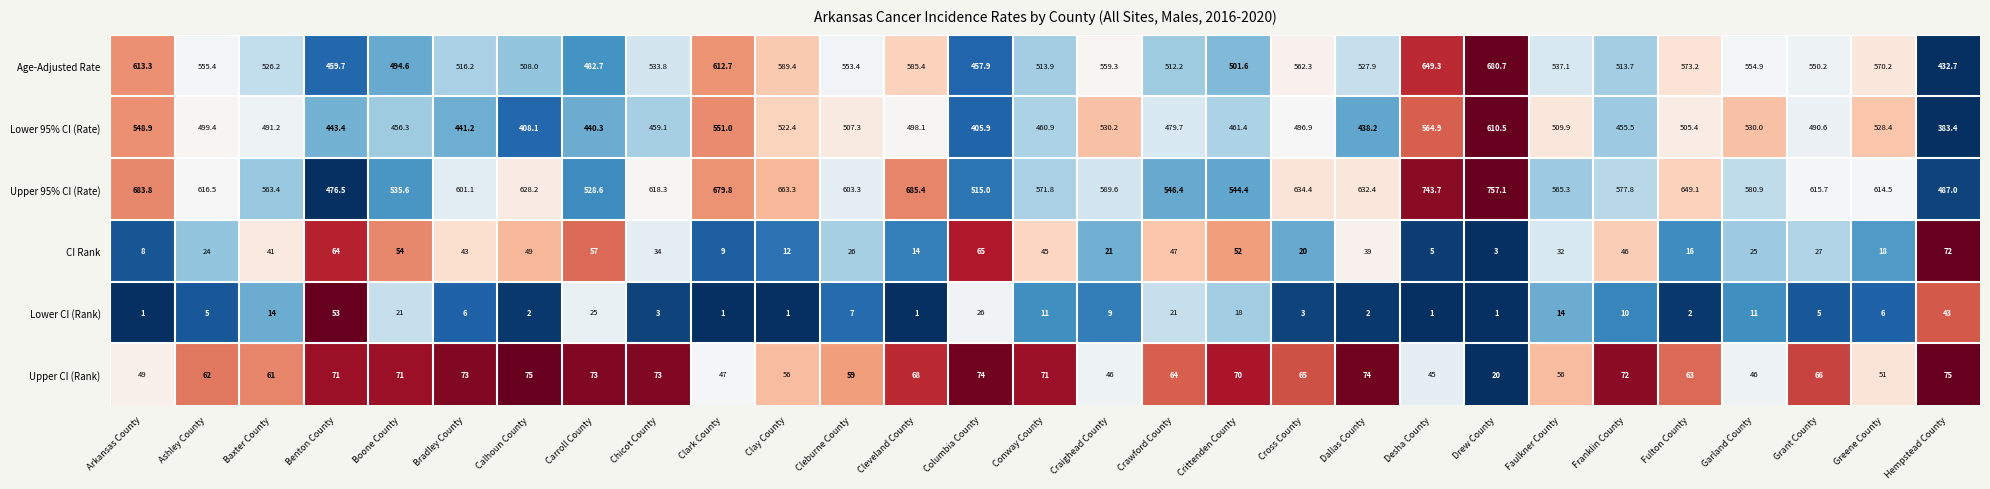

Rank the series at Garland County from highest to lowest value.

Upper 95% CI (Rate), Age-Adjusted Rate, Lower 95% CI (Rate), Upper CI (Rank), CI Rank, Lower CI (Rank)